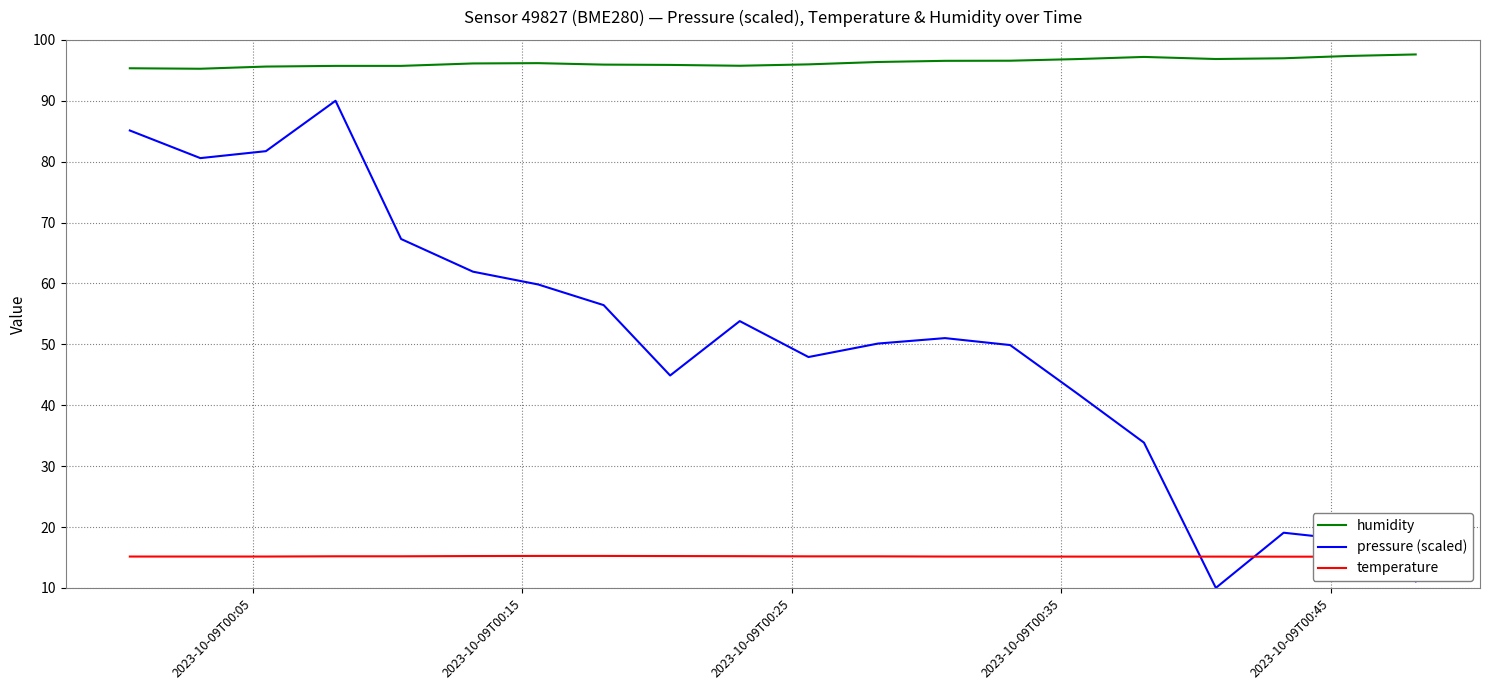

Rank the series by their average value, from highest to lowest.

humidity, pressure (scaled), temperature